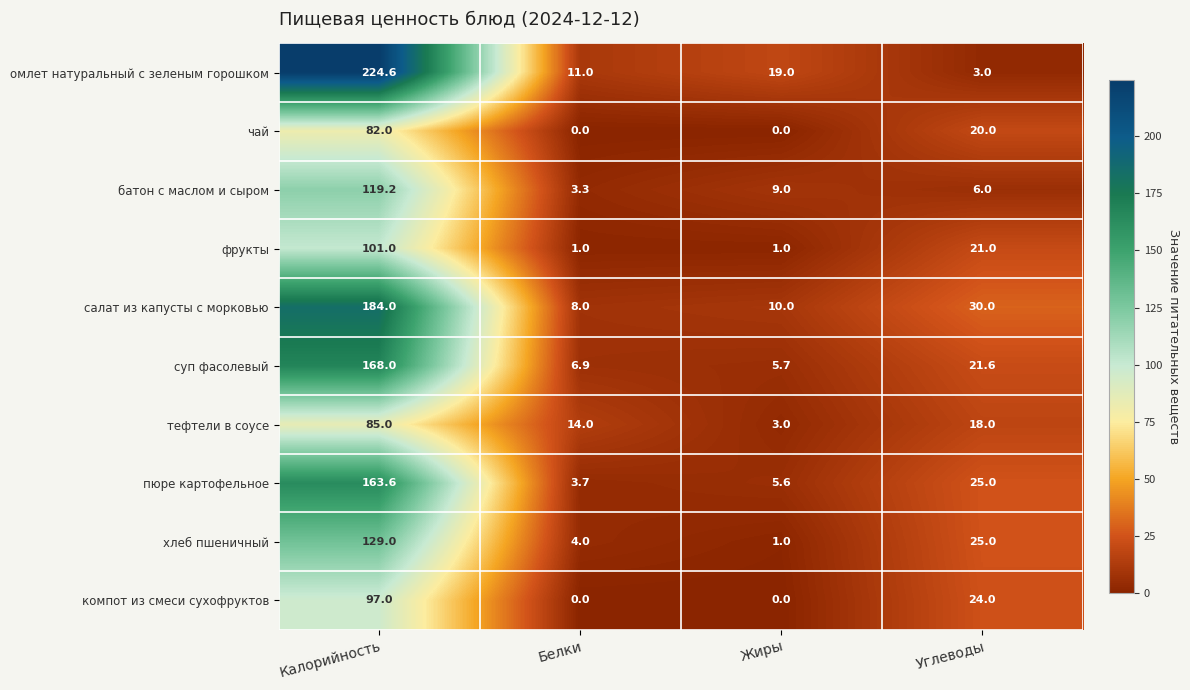

Rank the categories by суп фасолевый value from highest to lowest.

Калорийность, Углеводы, Белки, Жиры